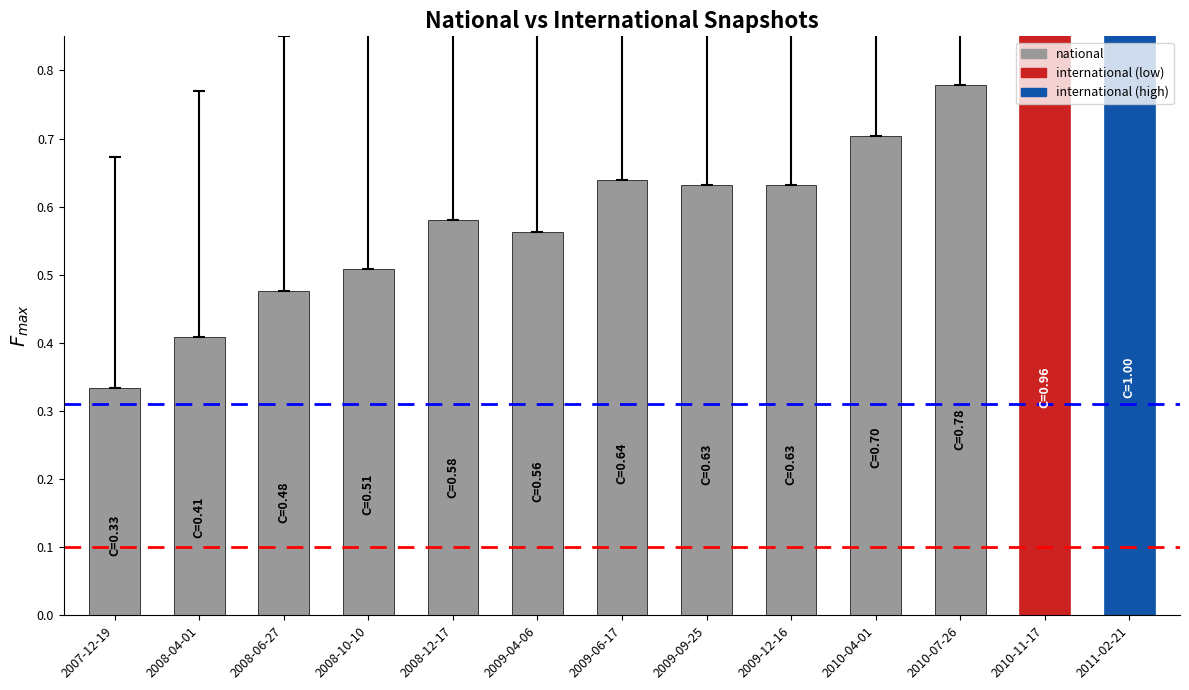

Reading left to right, extract all data points from this chart.

2007-12-19=0.3	2008-04-01=0.4	2008-06-27=0.5	2008-10-10=0.5	2008-12-17=0.6	2009-04-06=0.6	2009-06-17=0.6	2009-09-25=0.6	2009-12-16=0.6	2010-04-01=0.7	2010-07-26=0.8	2010-11-17=1.0	2011-02-21=1.0